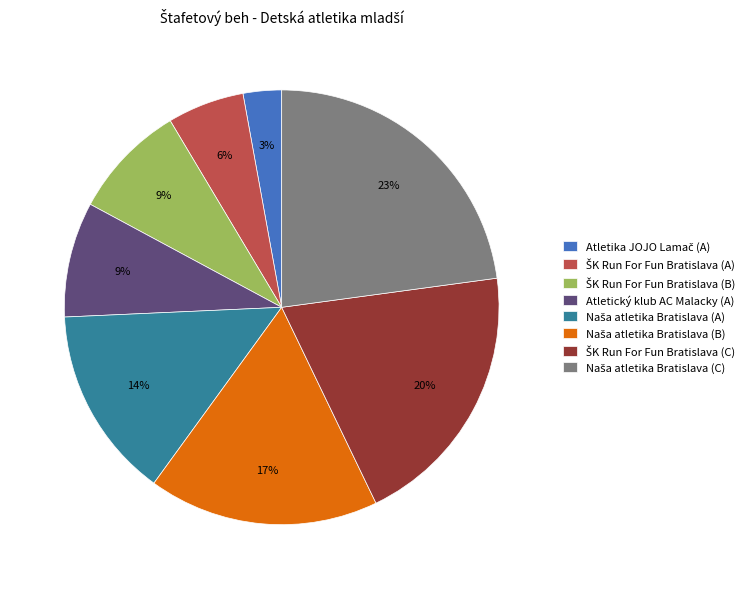

To the nearest percent, what is the average slice percentage?

12%